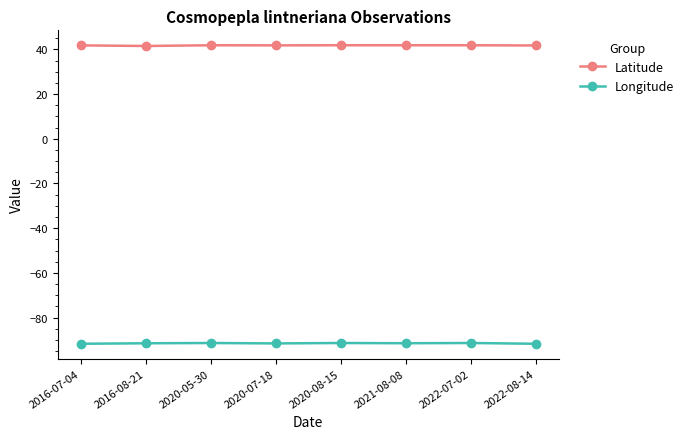

What is the maximum value shown in the chart?

41.8